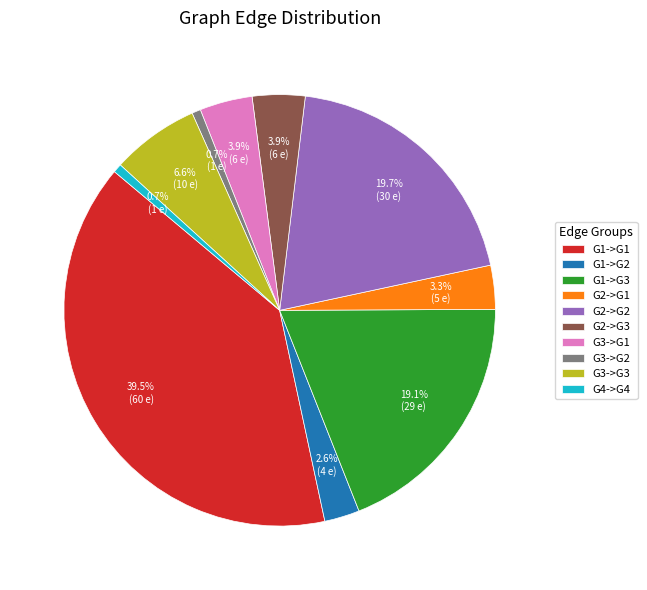

Which has a higher value, G1->G1 or G1->G2?

G1->G1